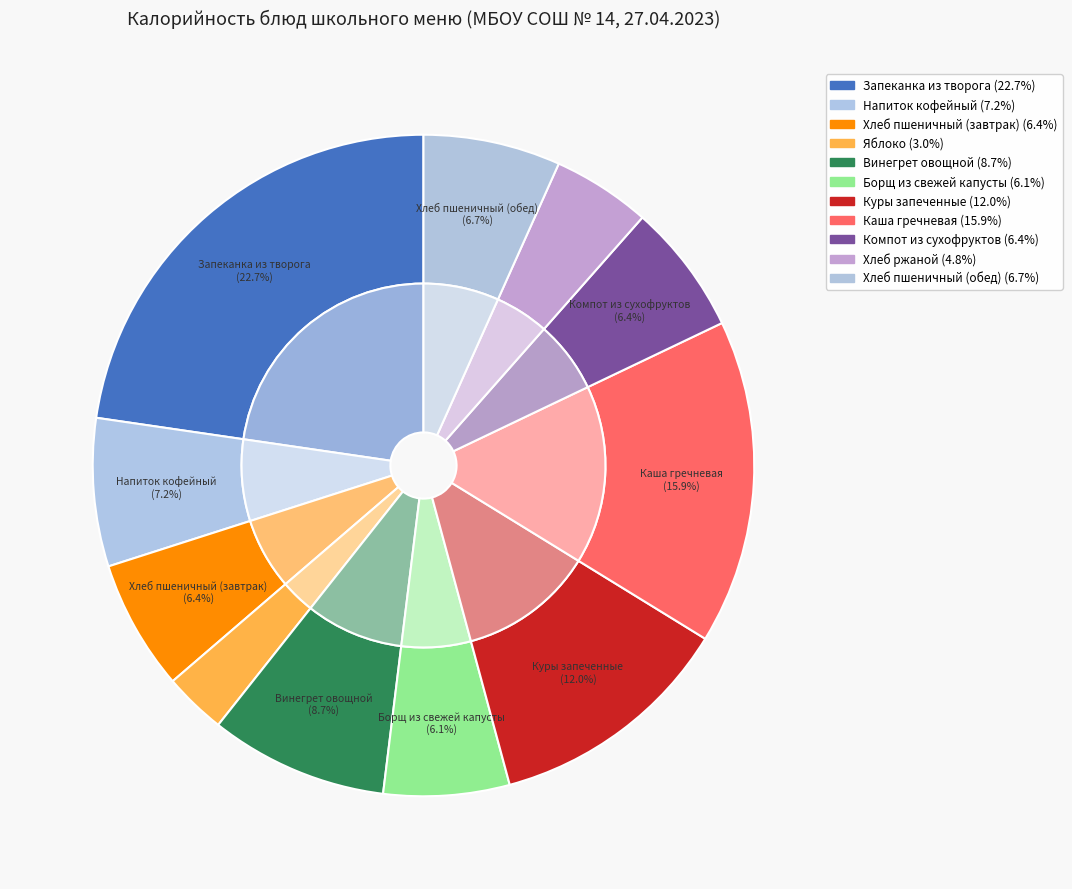

To the nearest percent, what percentage of the pie is Куры запеченные?

12%